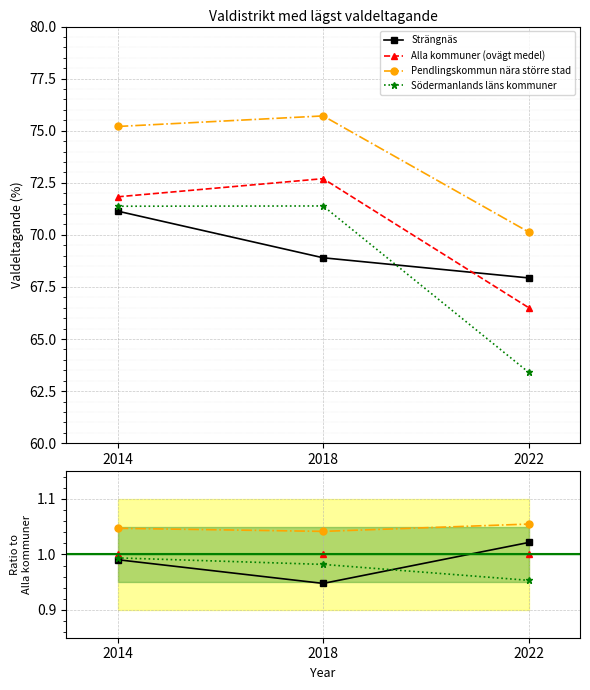

What is the sum of all Södermanlands läns kommuner values?

2.9